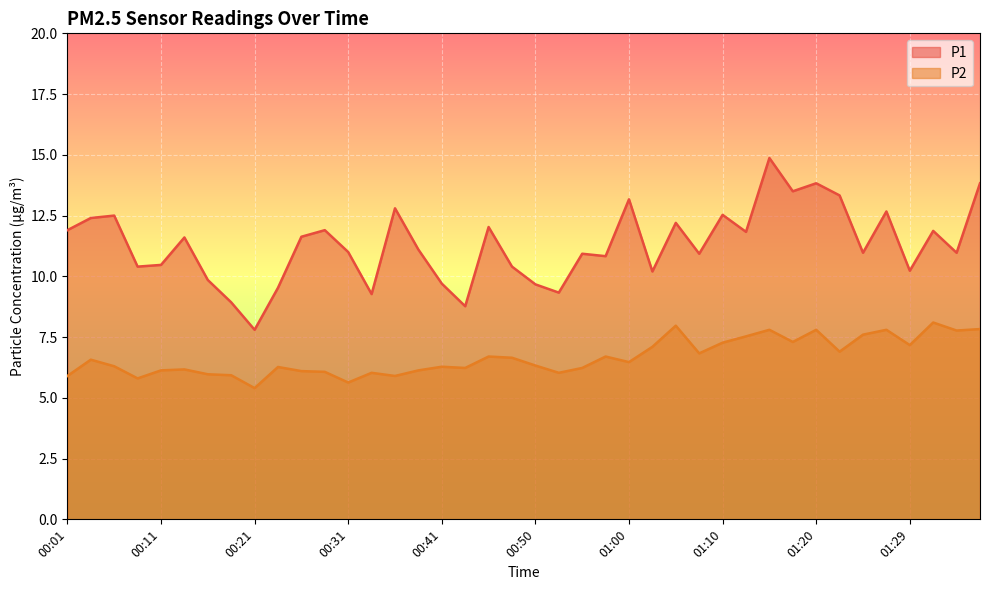

What is the value of the P1 point at the 33rd from the left?

13.8